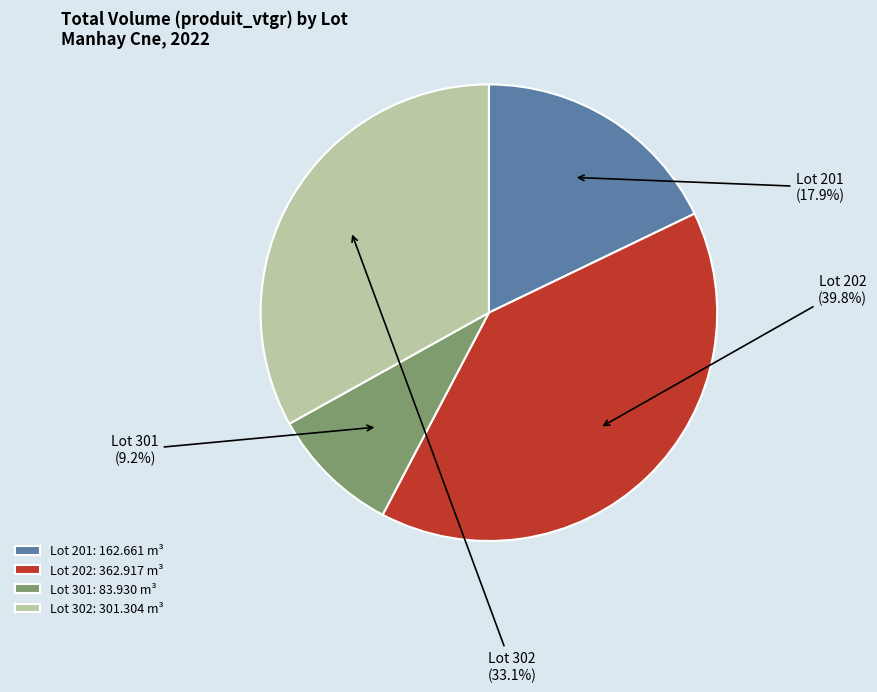

Between Lot 301 and Lot 201, which is larger?

Lot 201